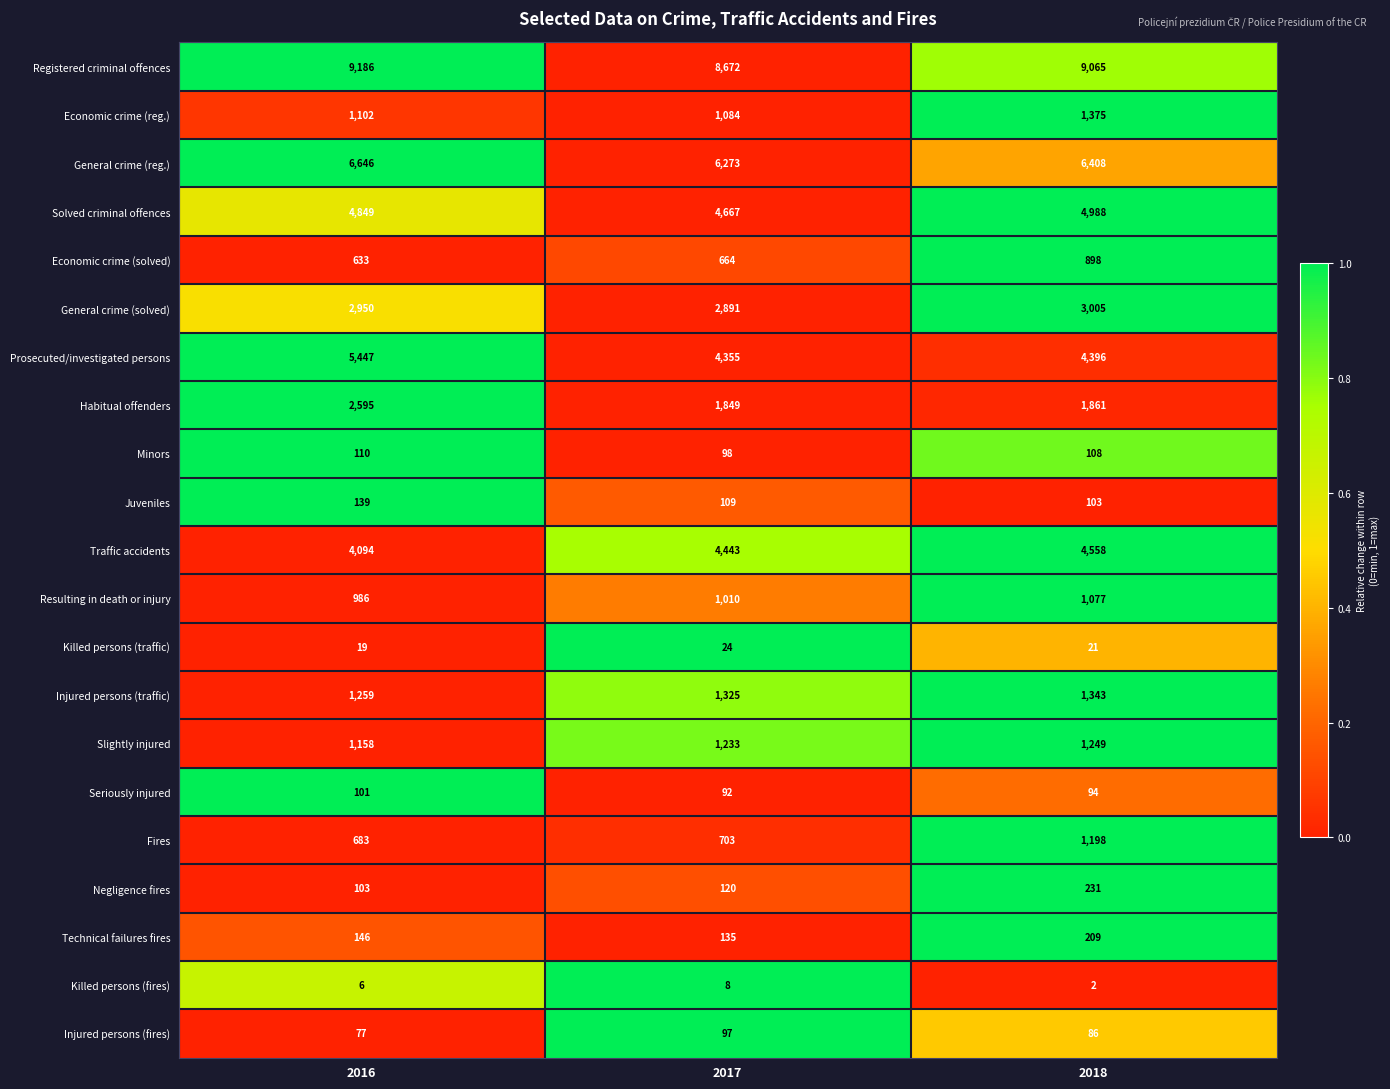

Which series has the largest total across all categories?

Registered criminal offences